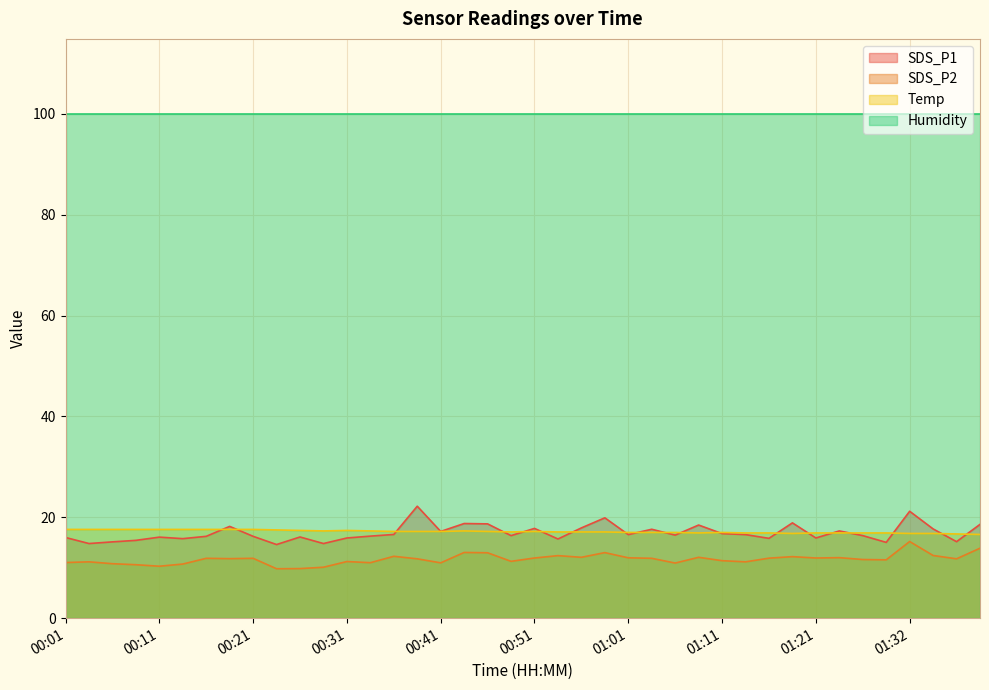

What is the difference between the highest and lowest values at 01:21?

88.0